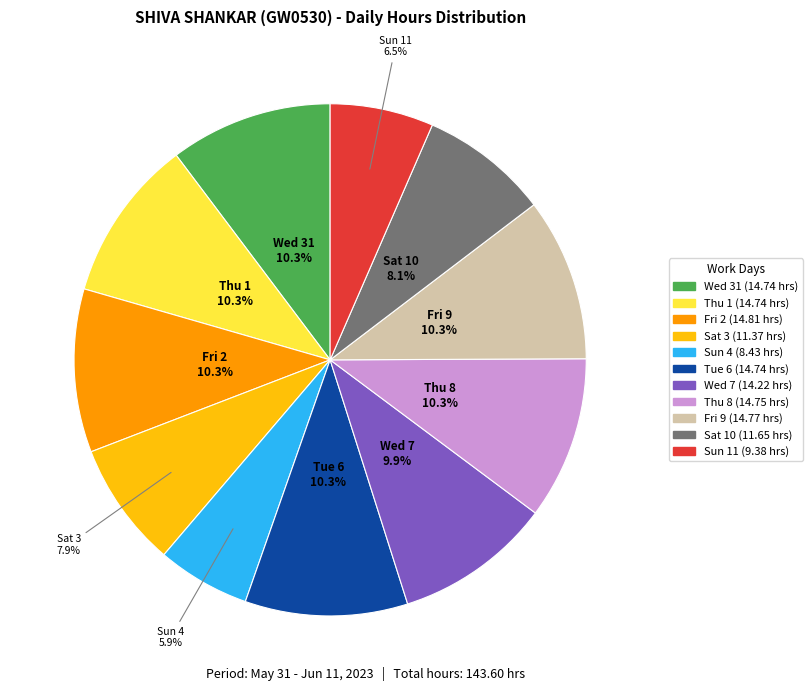

What portion of the pie excludes Sun 11?

93.5%